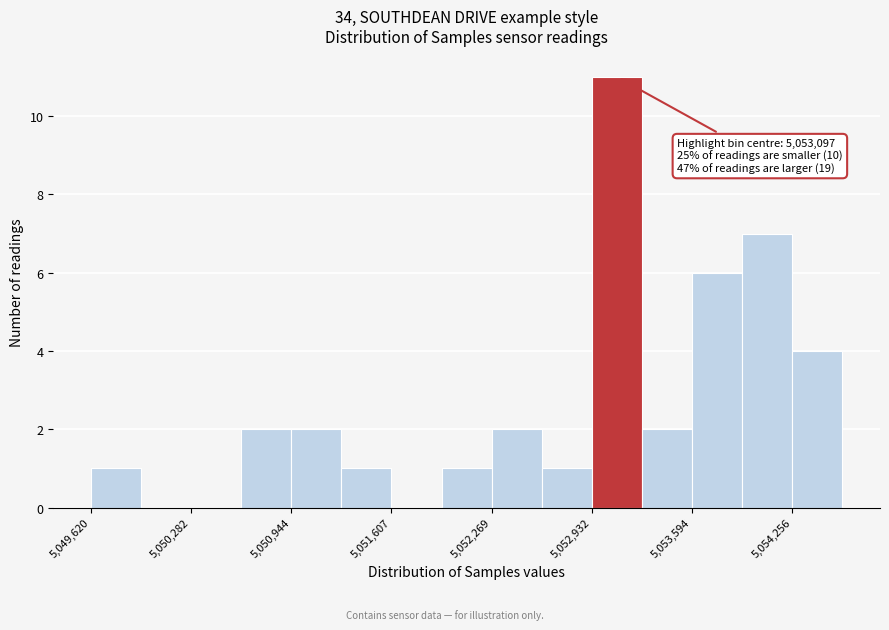

Read against the x-axis, roughly where is the centre of the tallest bar?

5053100